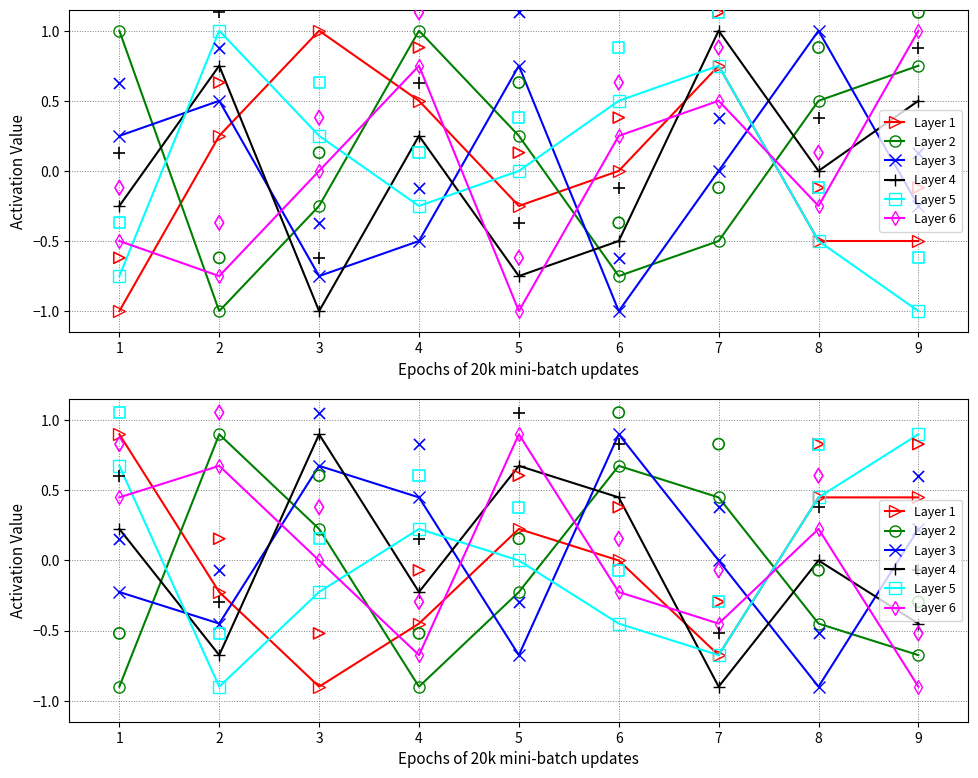

At how many categories does at least one series exceed 0?

9